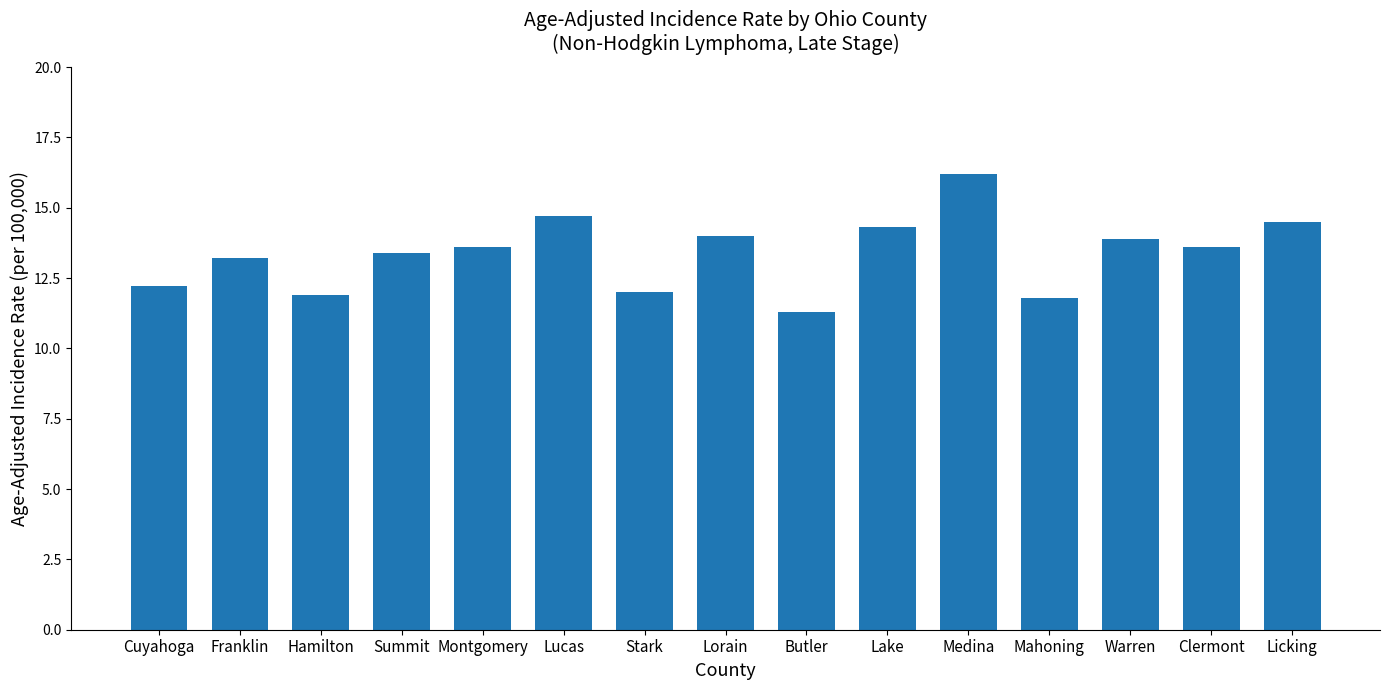

What is the change in value from Franklin to Licking?

+1.3